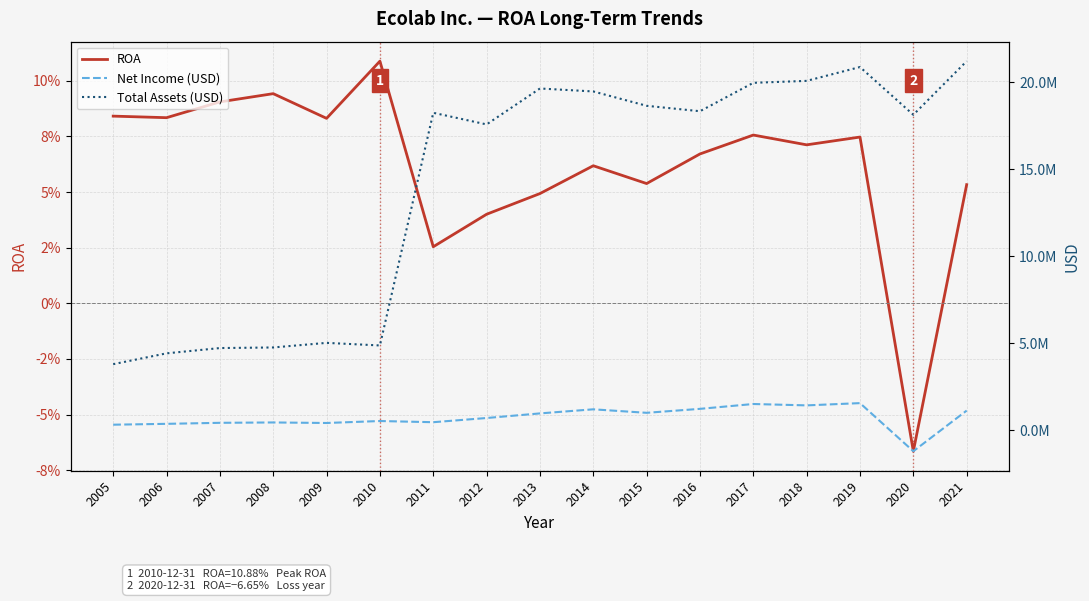

At which label is ROA closest to 0?

2011